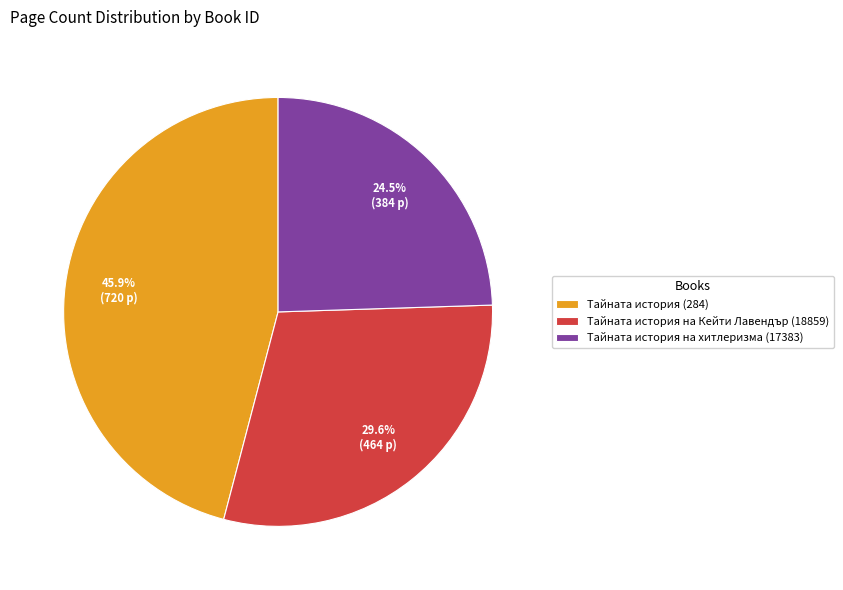

What is the total percentage of Тайната история на Кейти Лавендър (18859) and Тайната история (284)?

75.5%